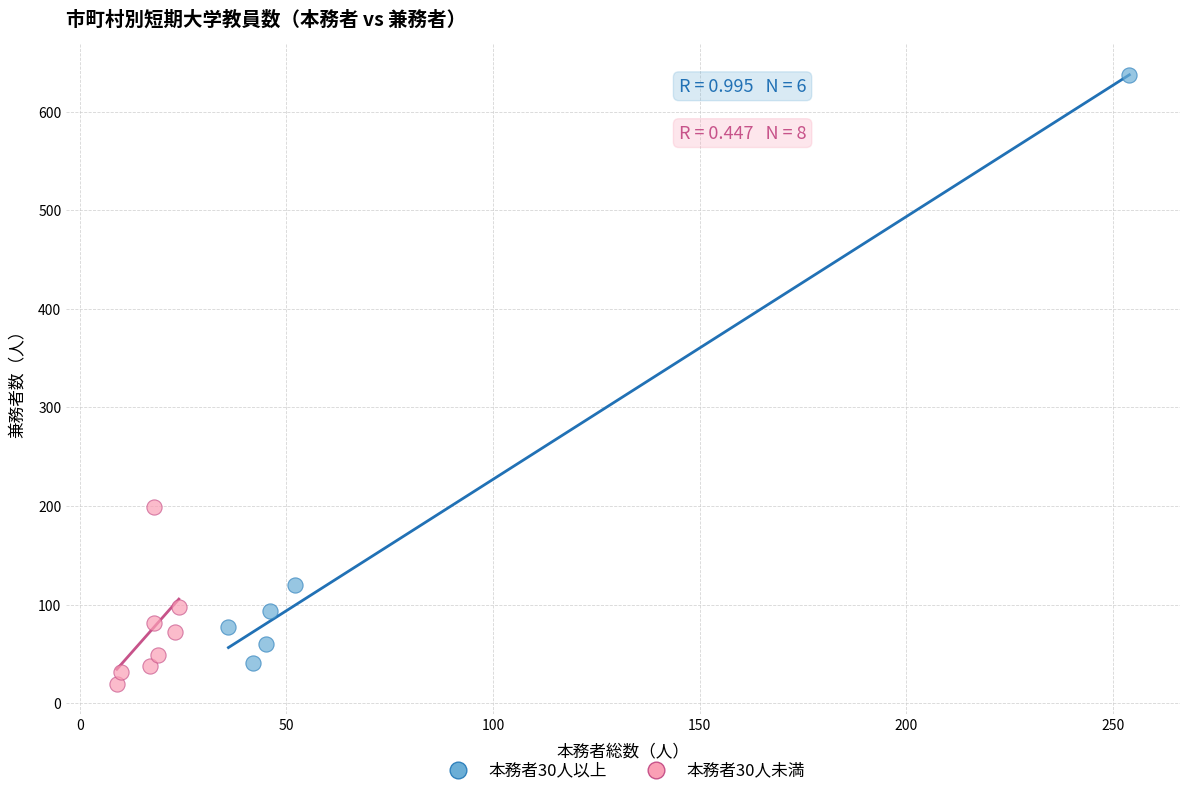

Which series has the widest spread of Y values?

本務者30人以上